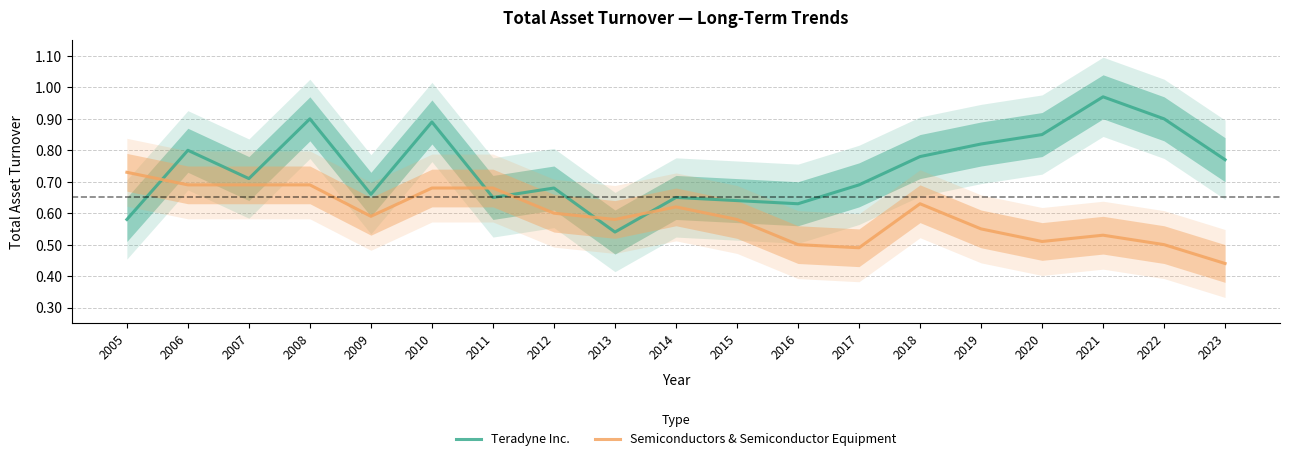

What is the difference between the maximum and minimum values in the Semiconductors & Semiconductor Equipment series?

0.3